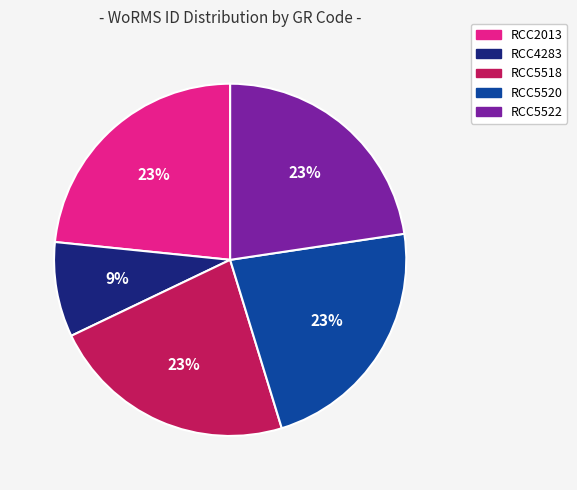

The RCC2013 slice represents 34% of the pie. True or false?

False